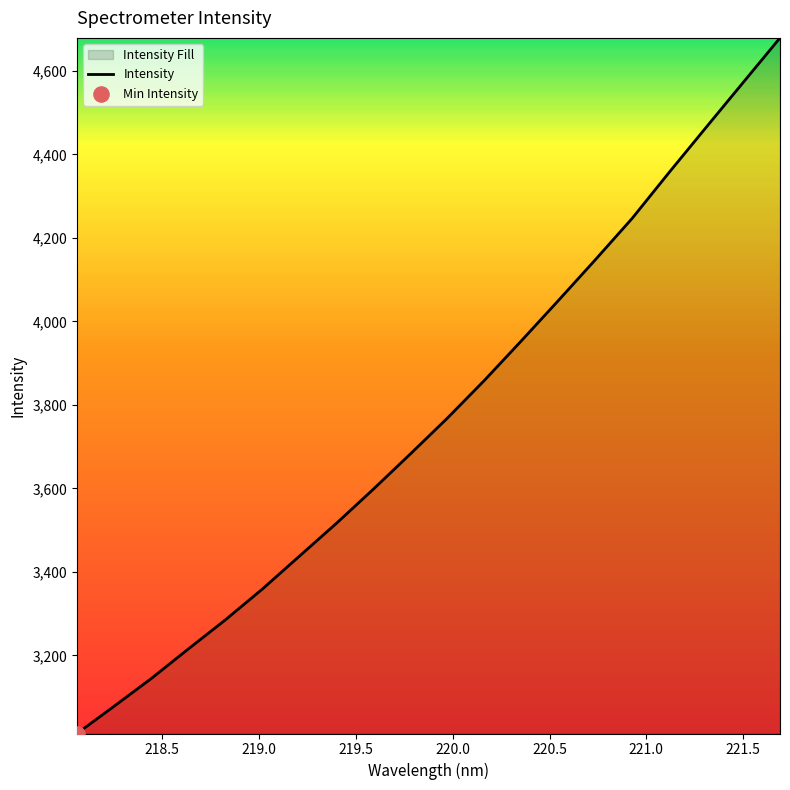

What is the greatest value displayed?

4679.4